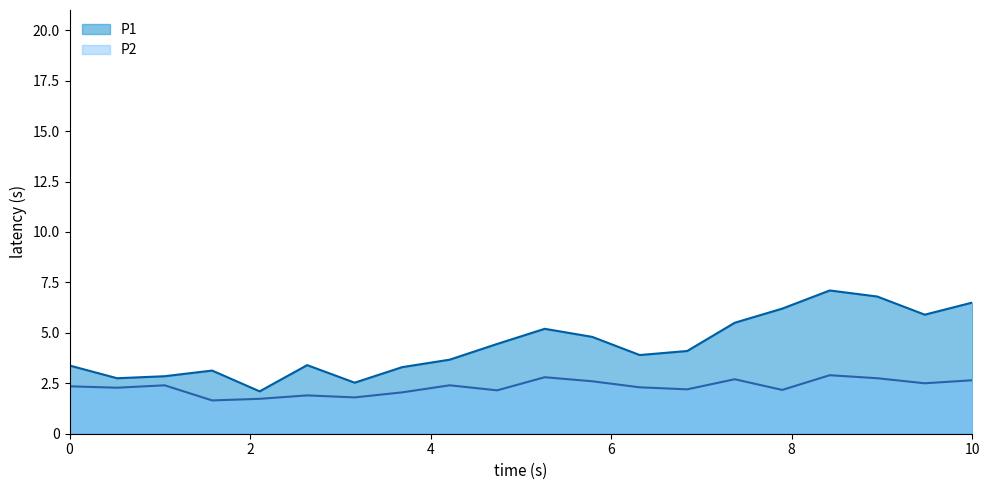

What is the label of the 8th point from the right?

03:00